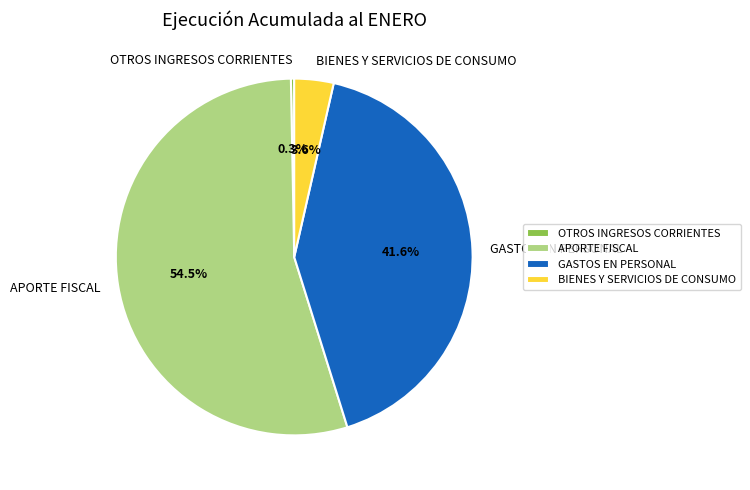

What is the smallest slice in the pie chart?

OTROS INGRESOS CORRIENTES